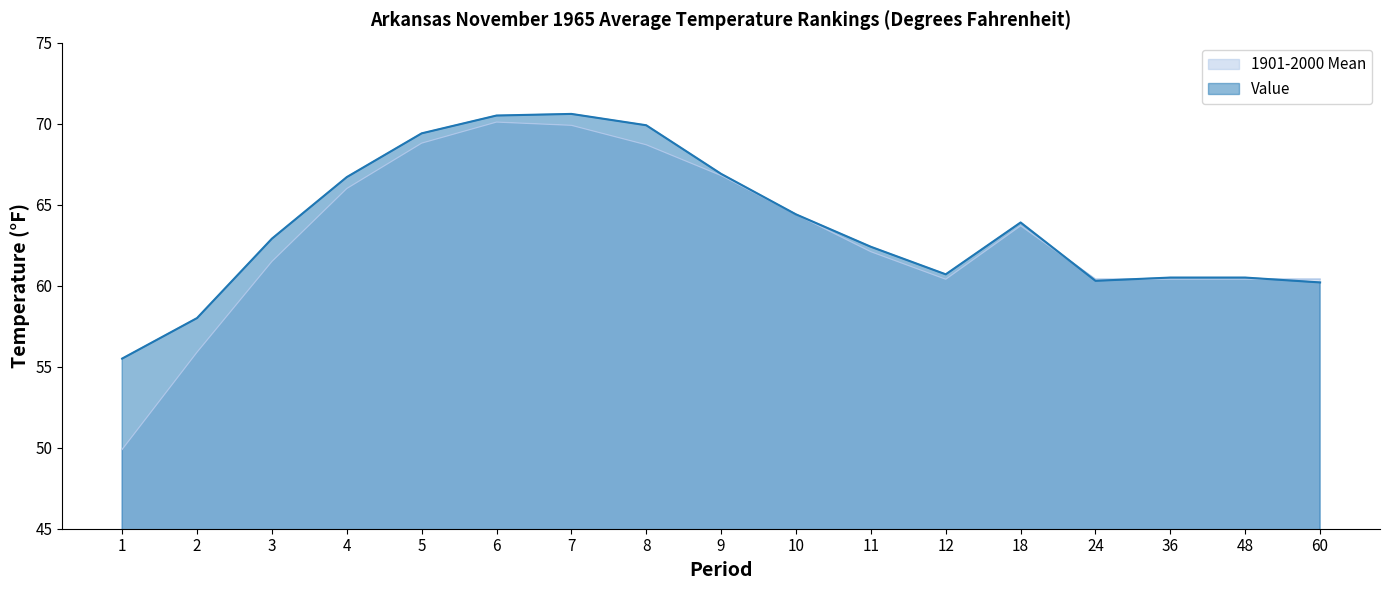

Between 6 and 5, which is larger?

6